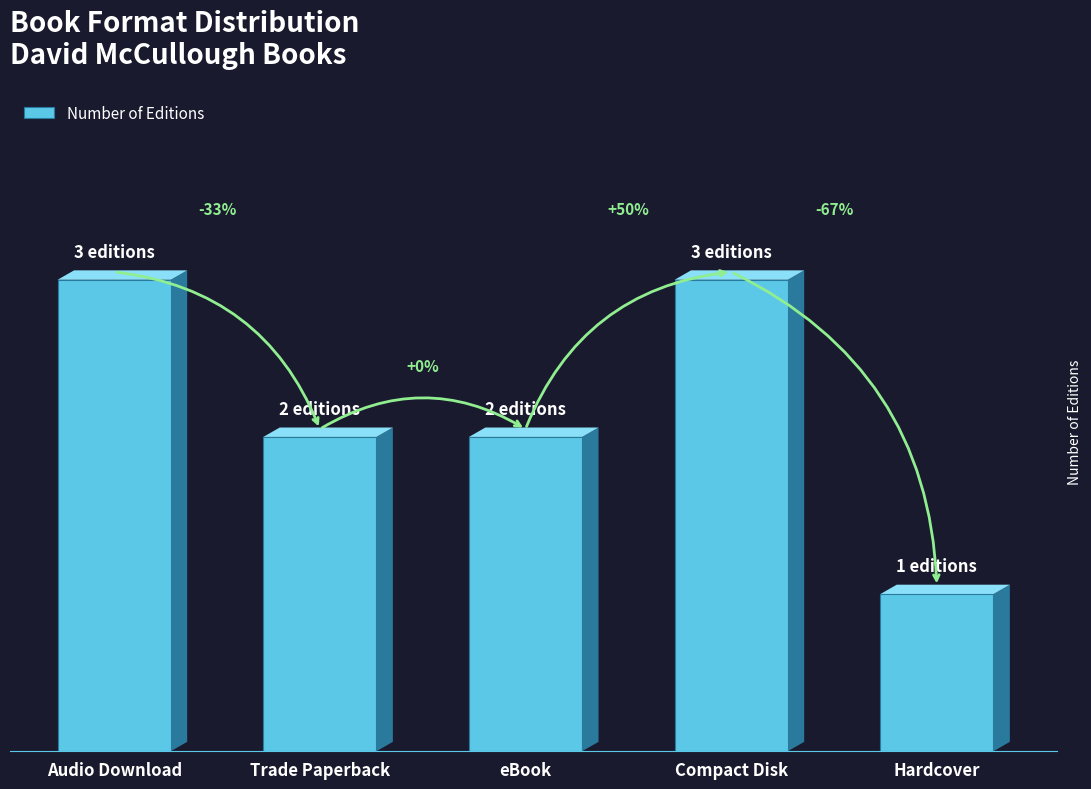

What is the difference between the maximum and minimum values?

2